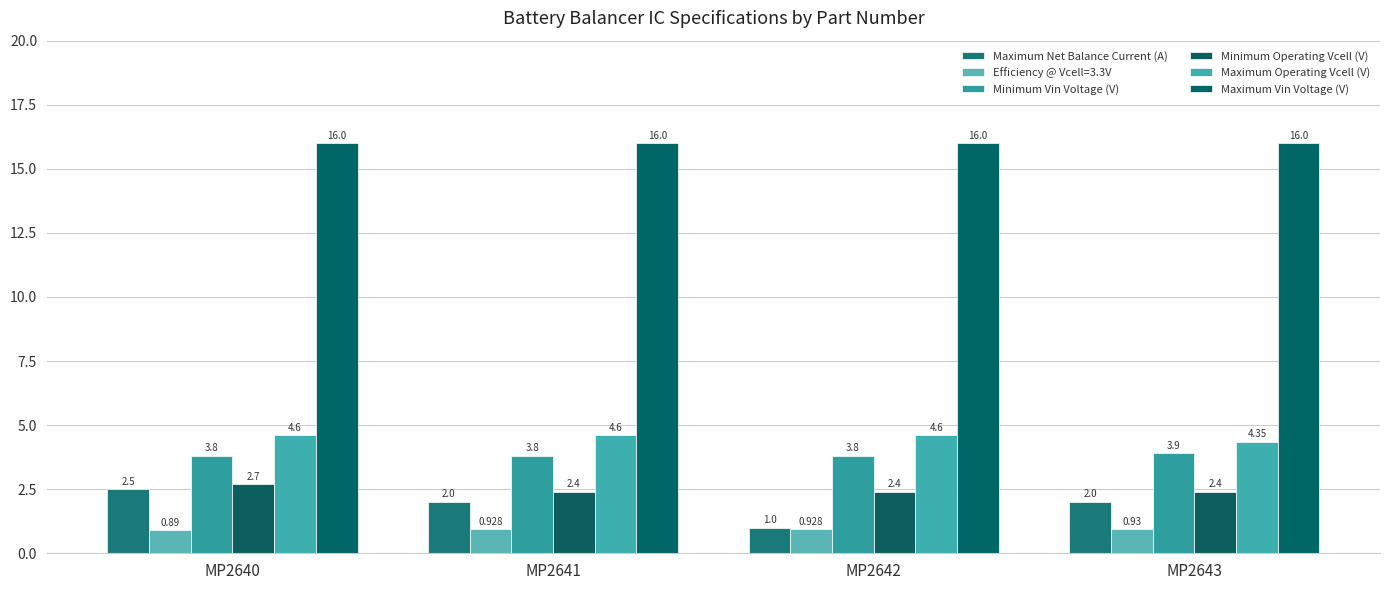

What is the difference between the Maximum Net Balance Current (A) values at MP2642 and MP2641?

1.0